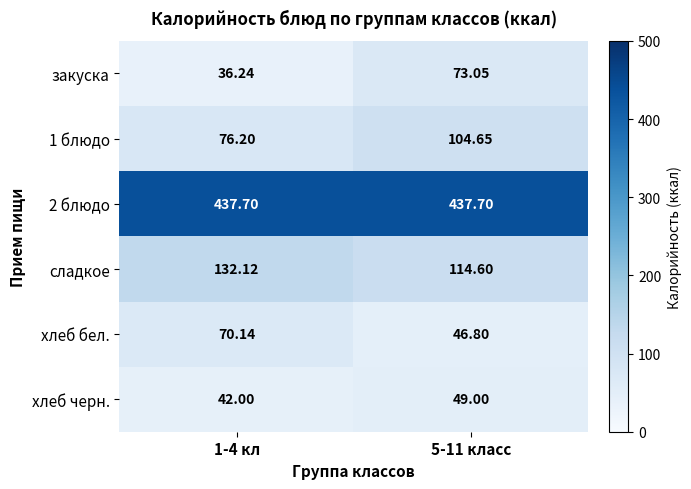

Which series has the widest spread of values?

закуска